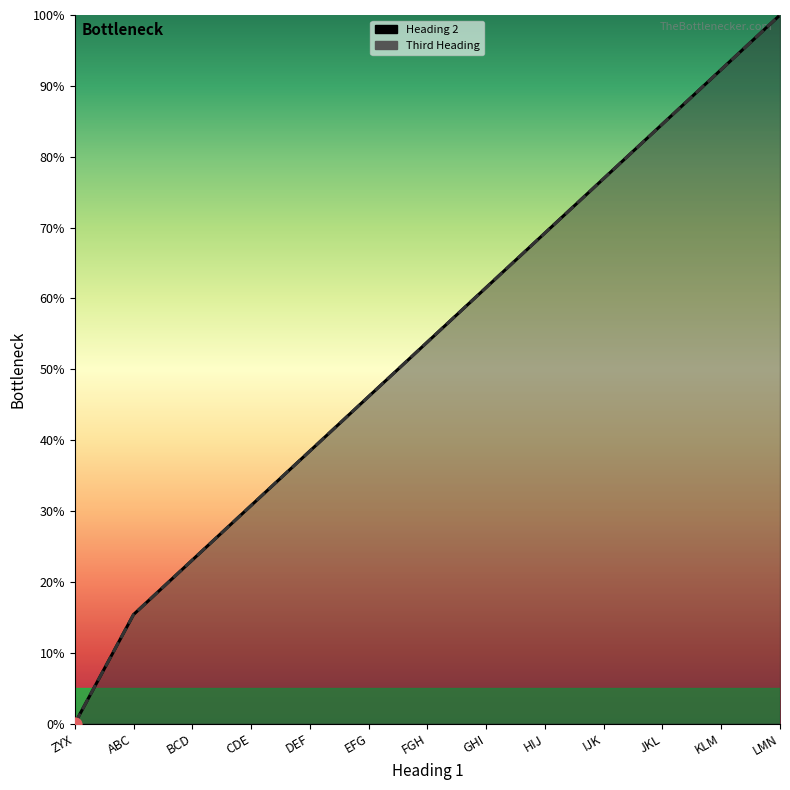

What is the total value across all series at LMN?

200.0